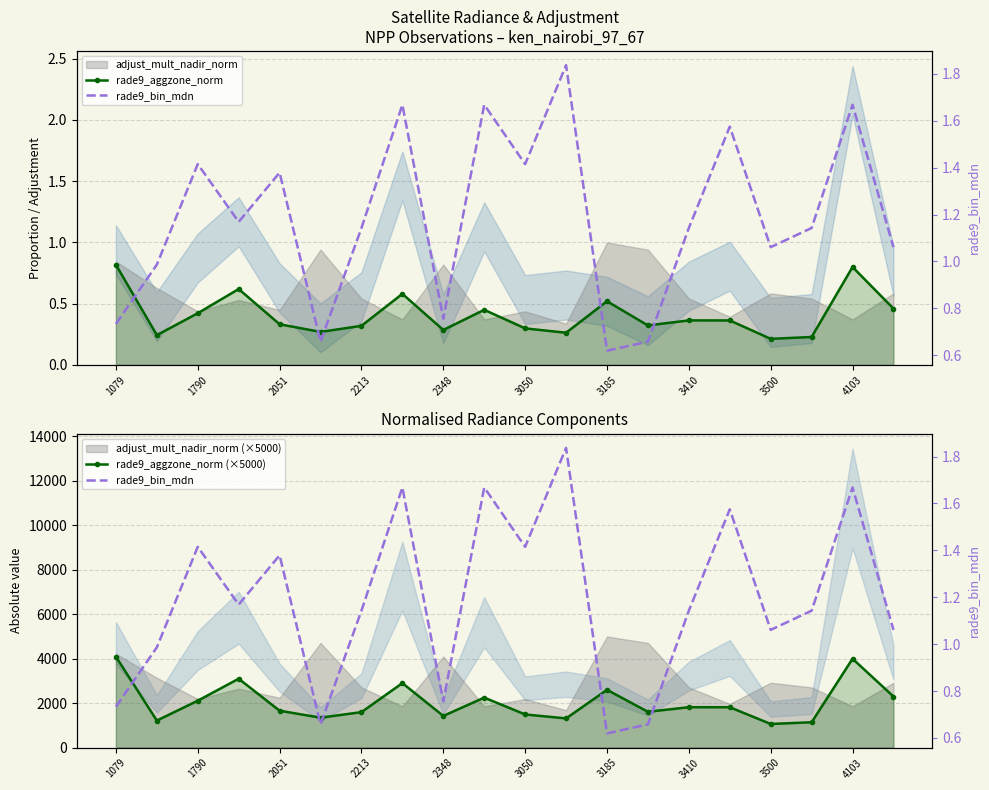

Which series has the widest spread of values?

rade9_aggzone_norm (×5000)